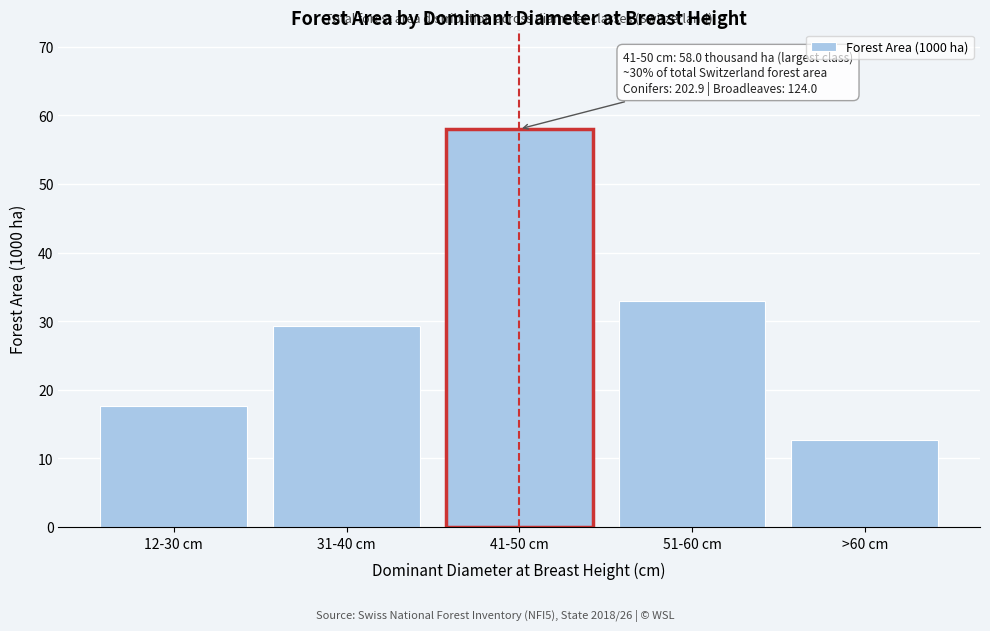

Reading right to left, list all the values displayed in this chart.

12.7	32.9	58.0	29.3	17.6